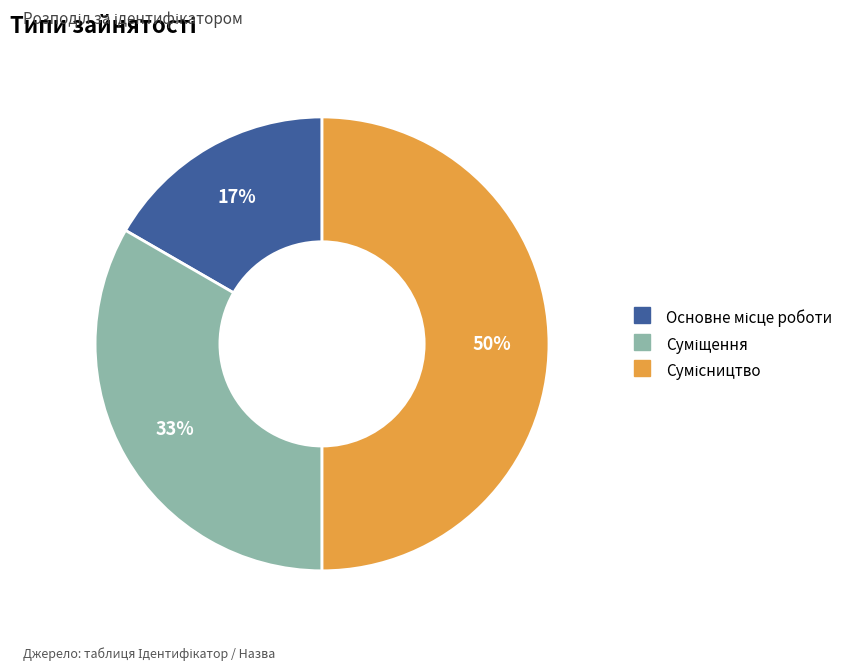

To the nearest percent, what is the difference between the largest and smallest slice percentages?

33%